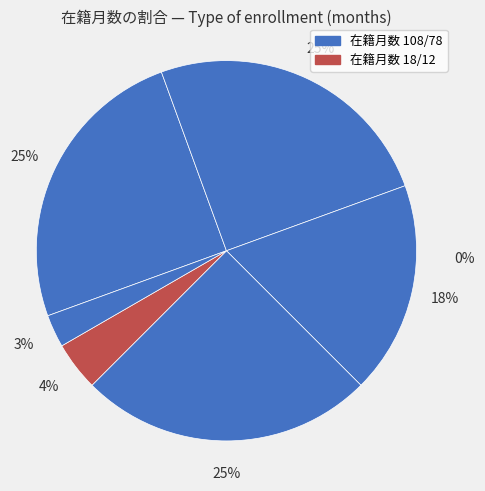

To the nearest percent, what is the average slice percentage?

17%